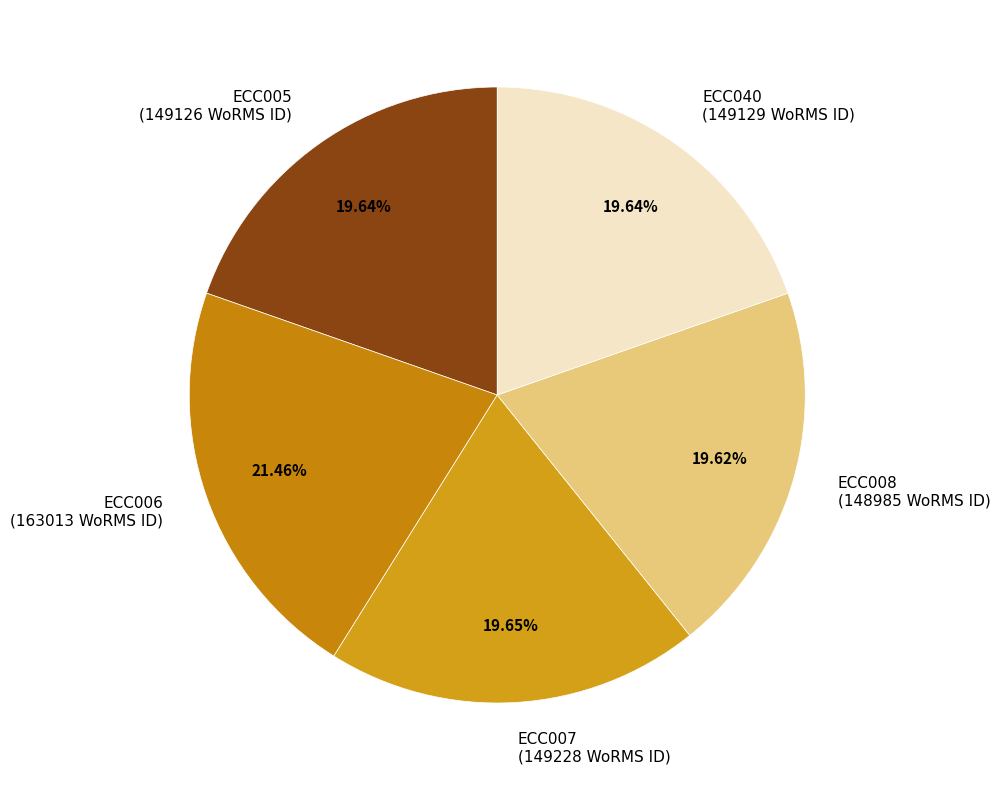

To the nearest percent, what is the difference between the largest and smallest slice percentages?

2%